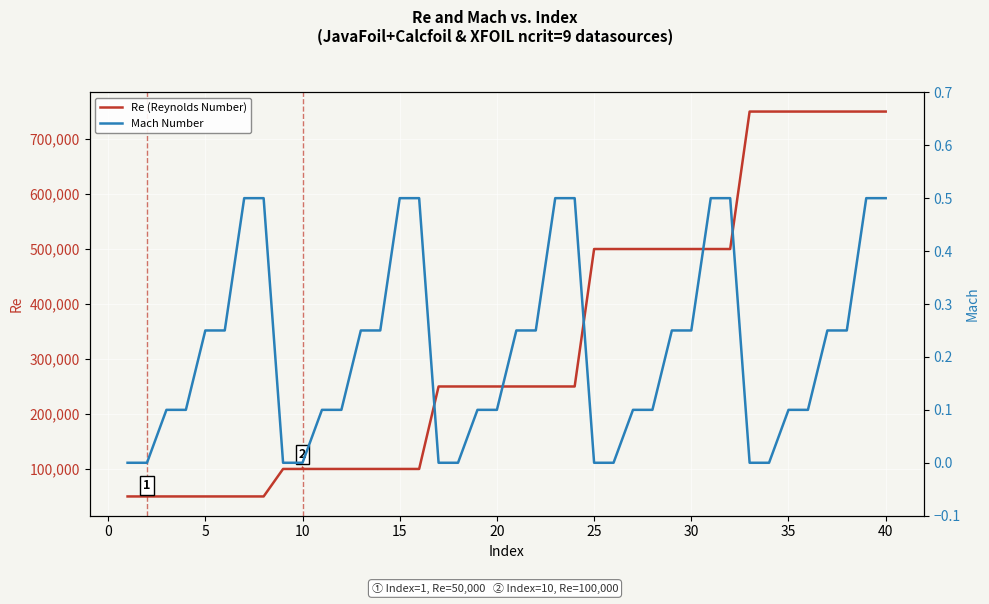

True or false: Mach Number has more than 1 interior local peaks.

False